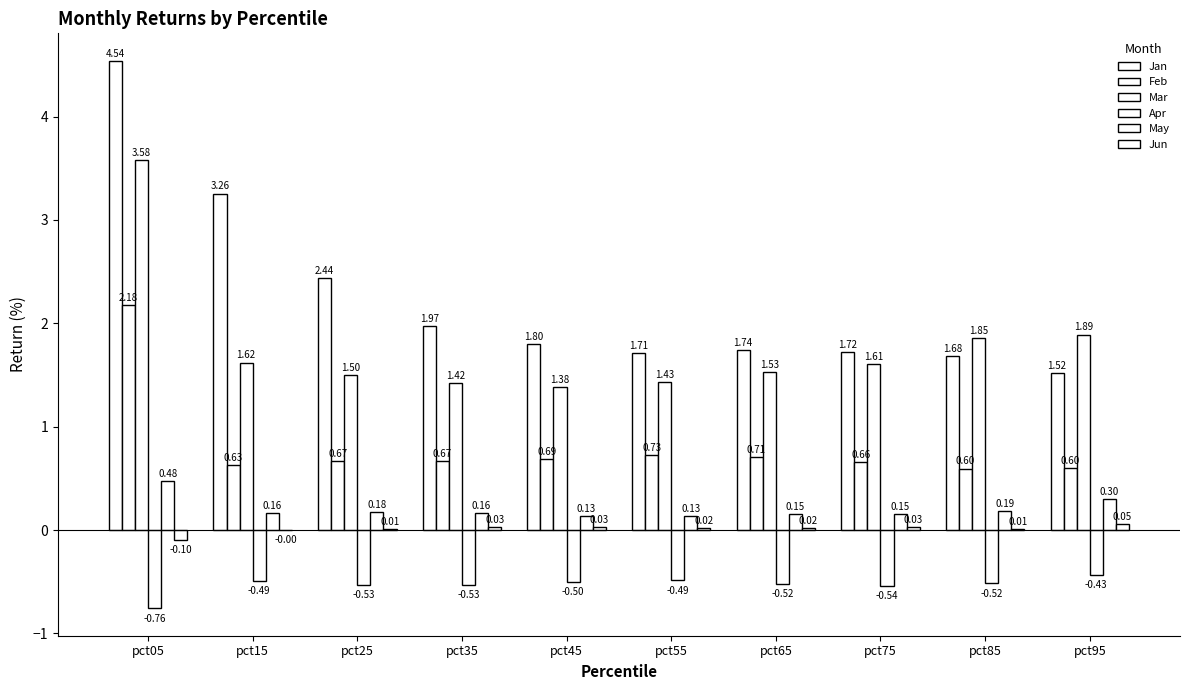

Count the number of categories in the chart.

10